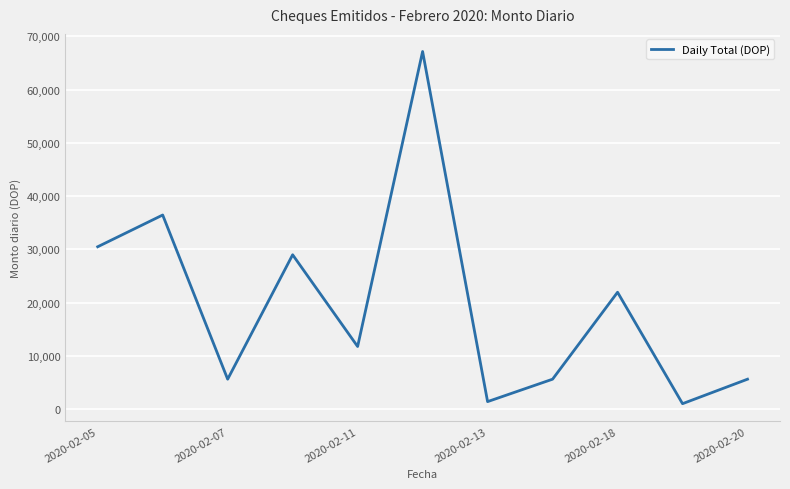

What is the difference between the maximum and minimum values?

66146.8